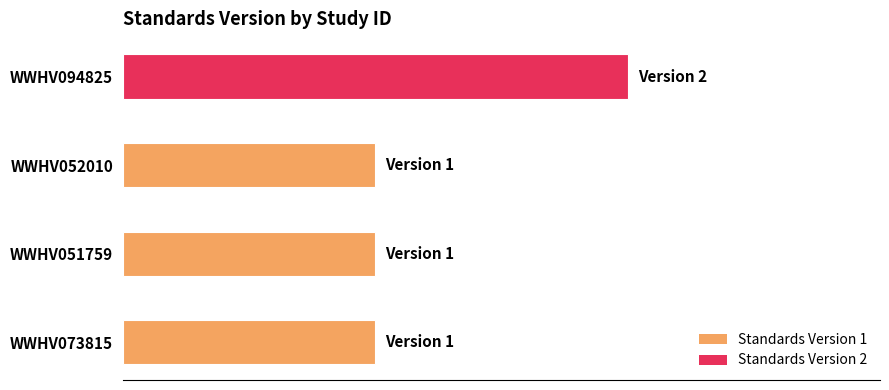

What is the sum of all values?

5